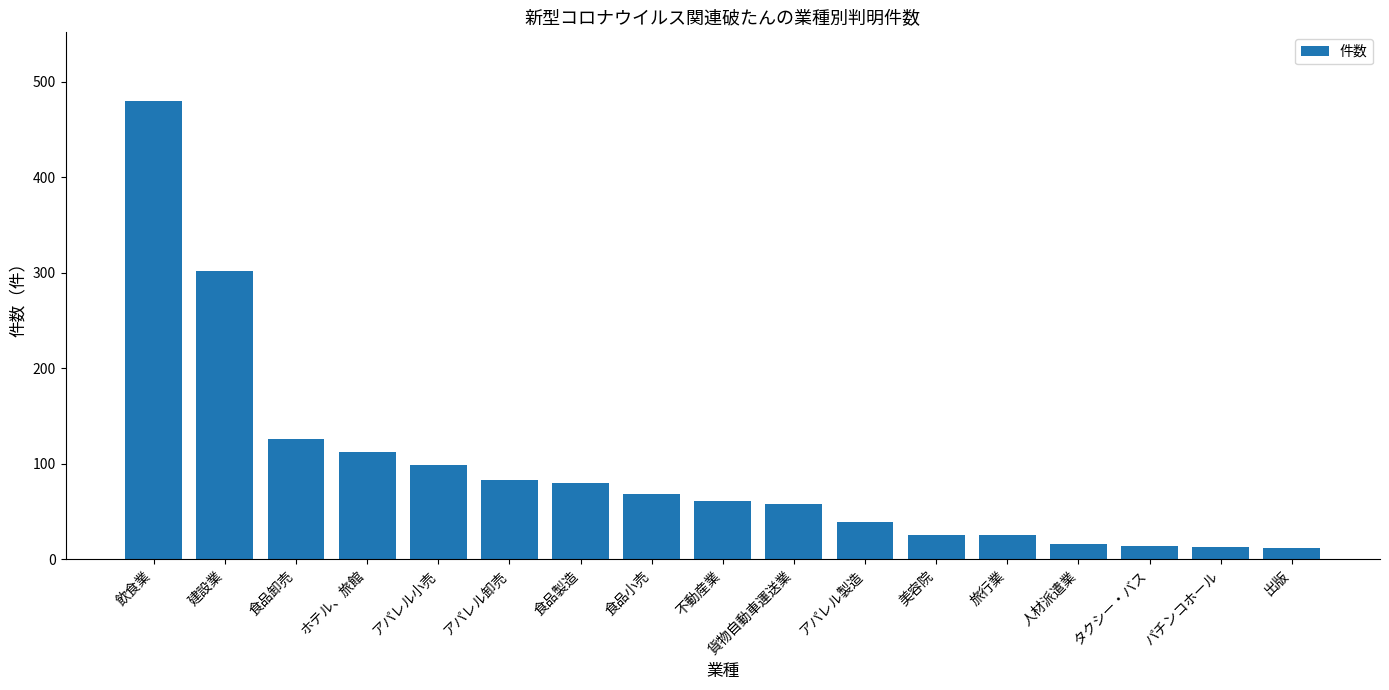

What is the maximum value shown in the chart?

480